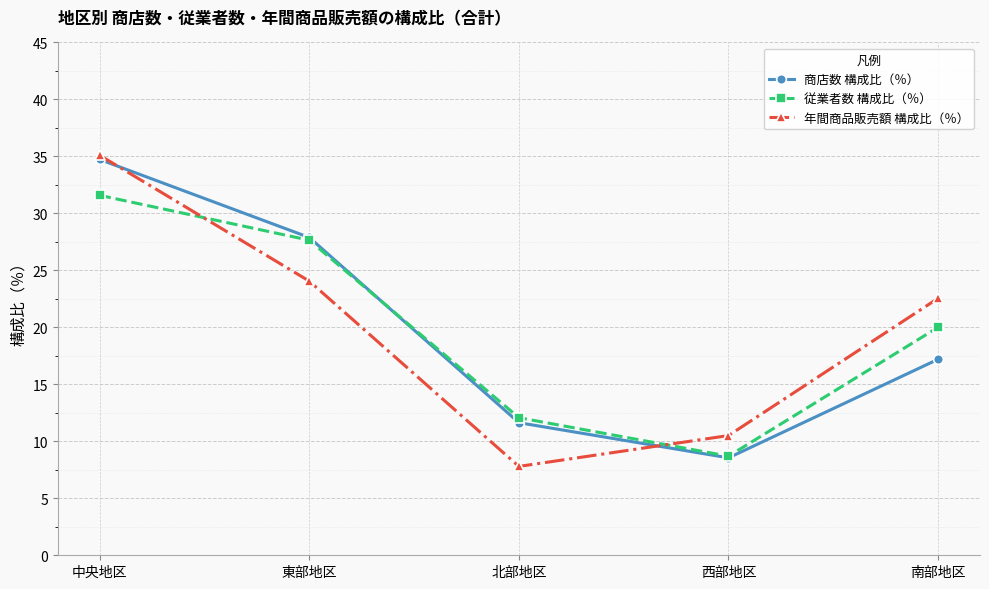

True or false: 従業者数 構成比（％） and 商店数 構成比（％） intersect in this chart.

True